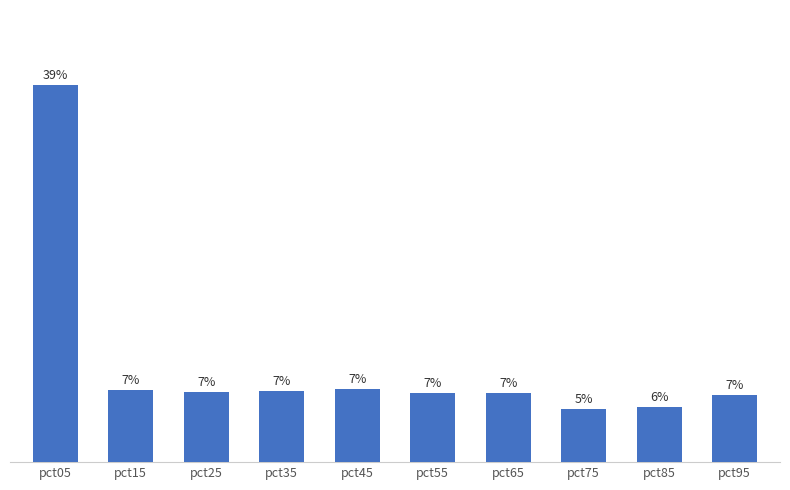

At which label does the data first exceed 7?

pct05